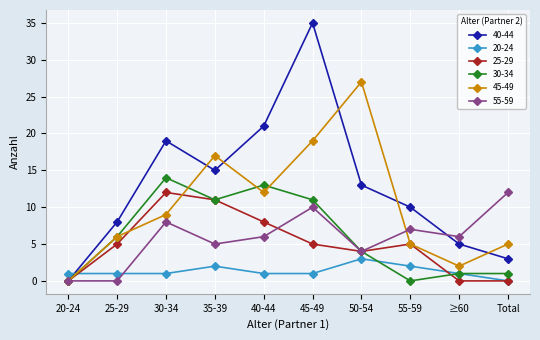

True or false: 45-49 and 20-24 cross at least once.

True